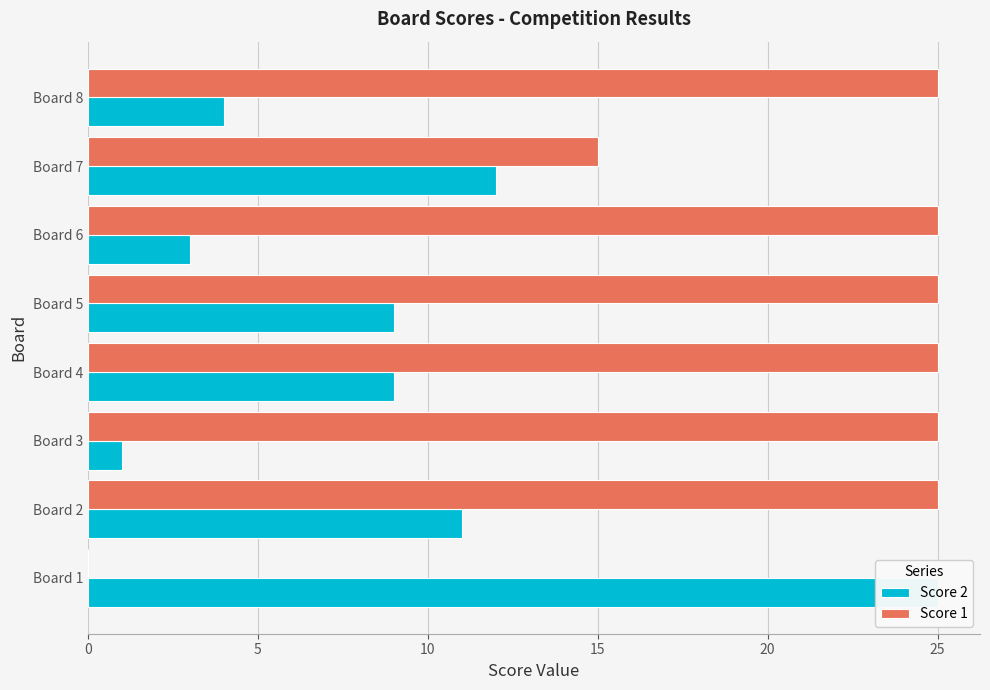

Which has a higher value, Board 4 or Board 3?

Board 4